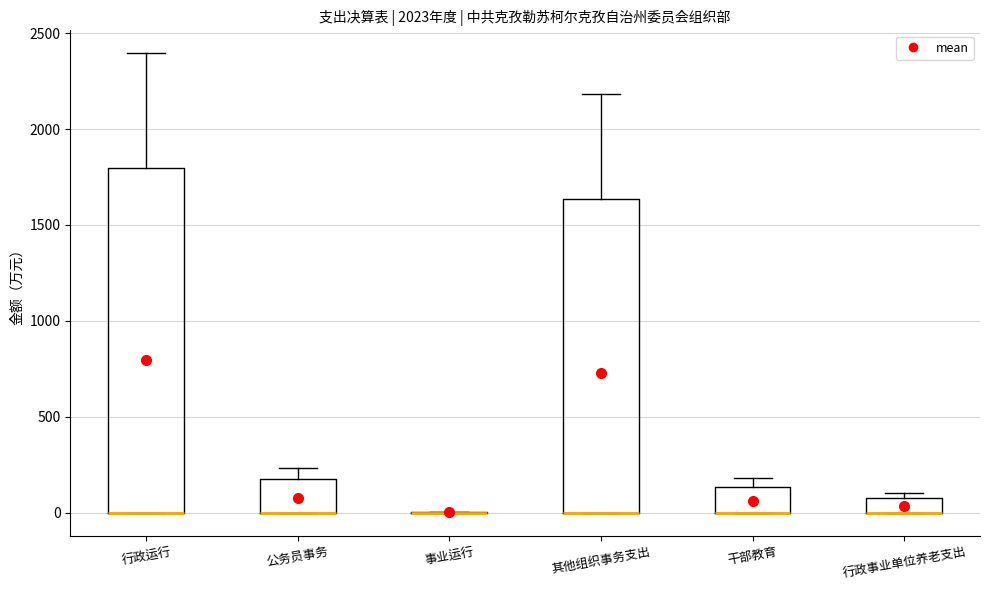

Comparing the boxes themselves (not the whiskers), which one is the tallest?

行政运行